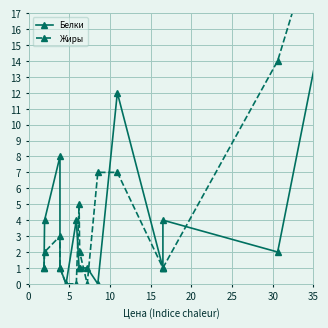

What is the value of the Жиры point at the 13th from the left?

1